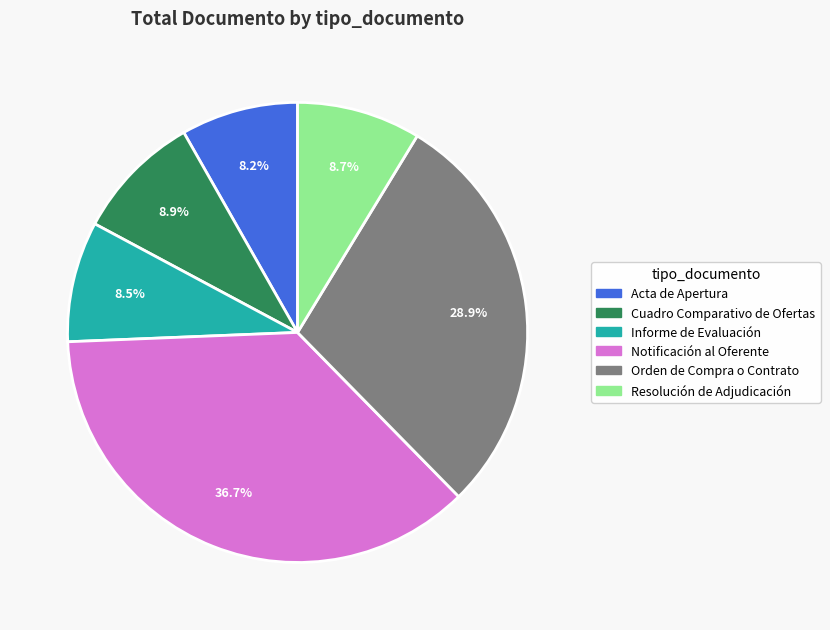

Count the number of slices in the pie.

6